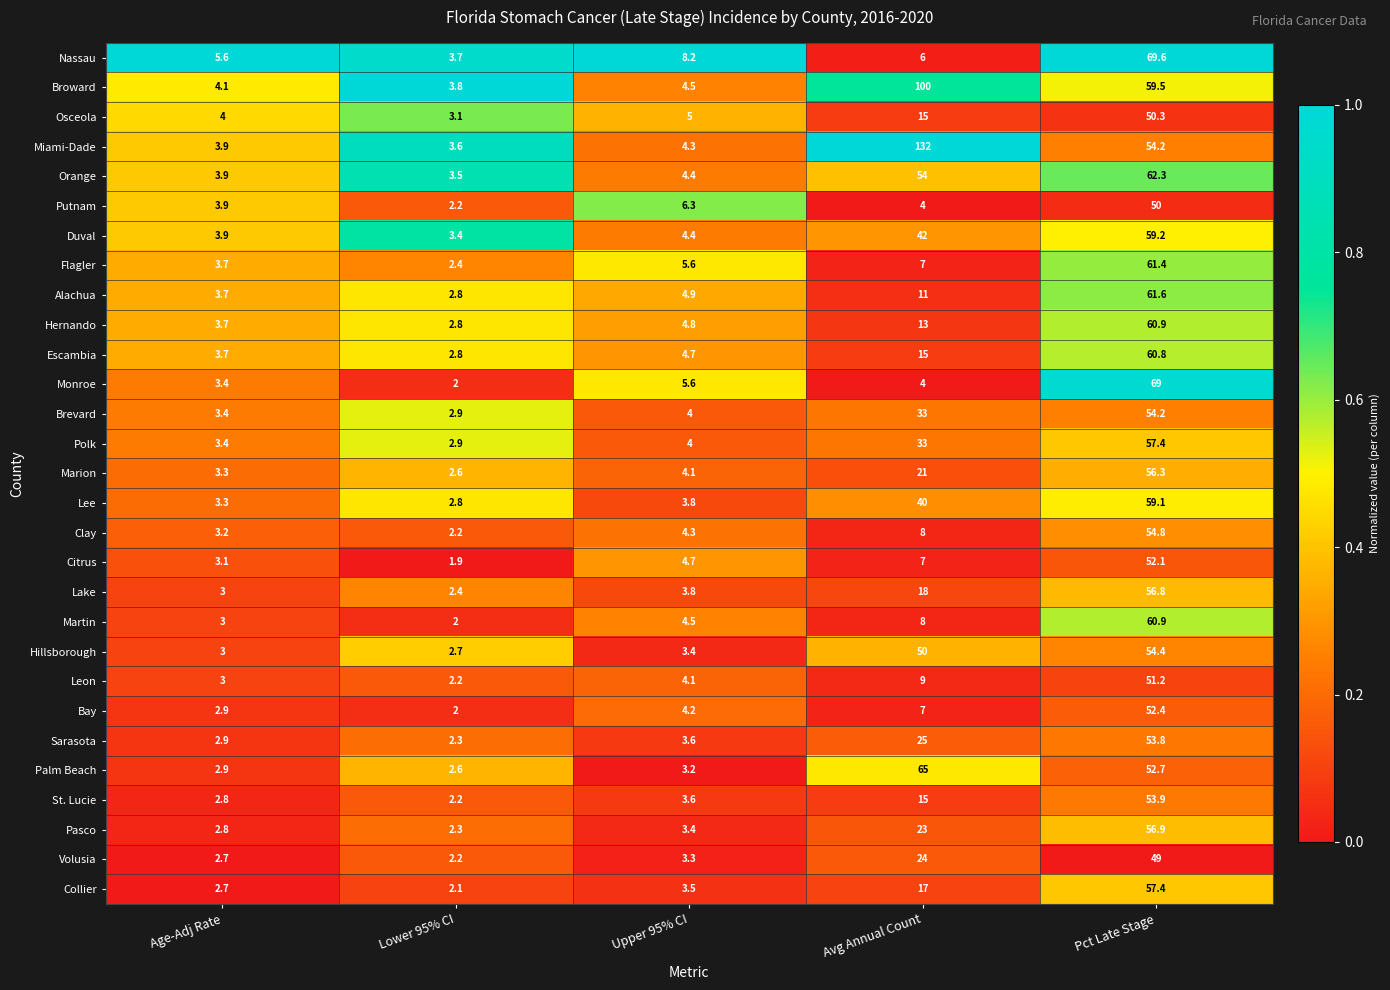

At which label is Lake closest to 29?

Avg Annual Count